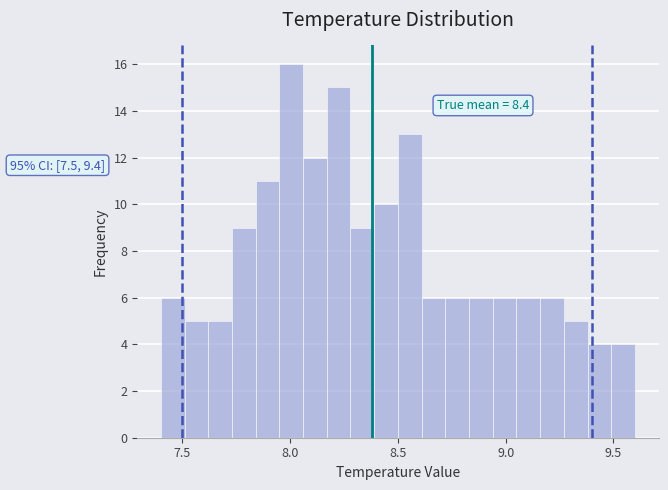

Around what value on the x-axis is the tallest bar? Give the approximate position of its centre, as read against the axis.

8.00